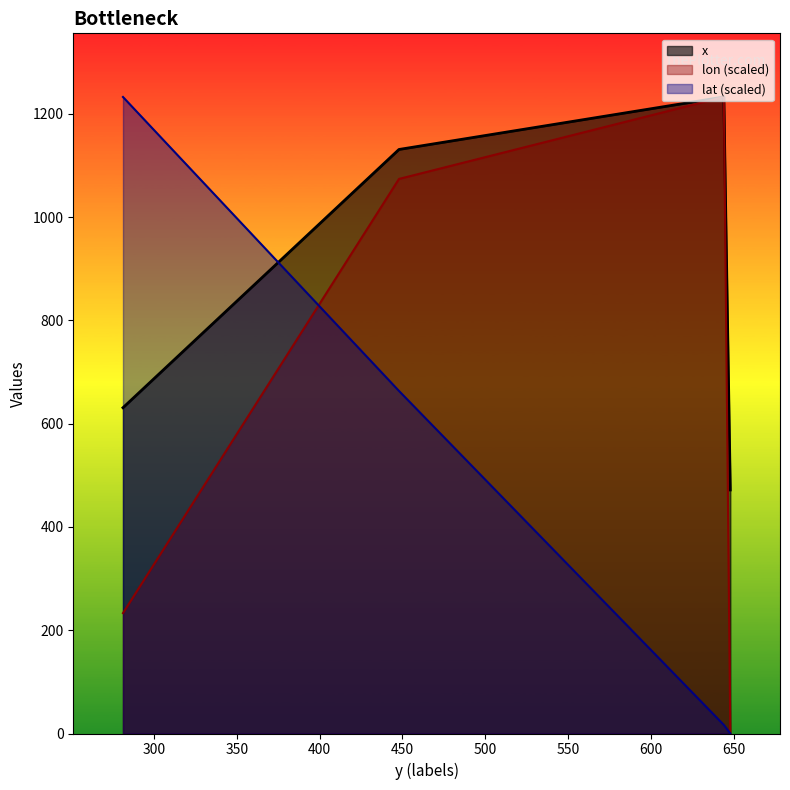

Rank the categories by x value from highest to lowest.

643.9875, 447.890625, 281.2875, 647.8875